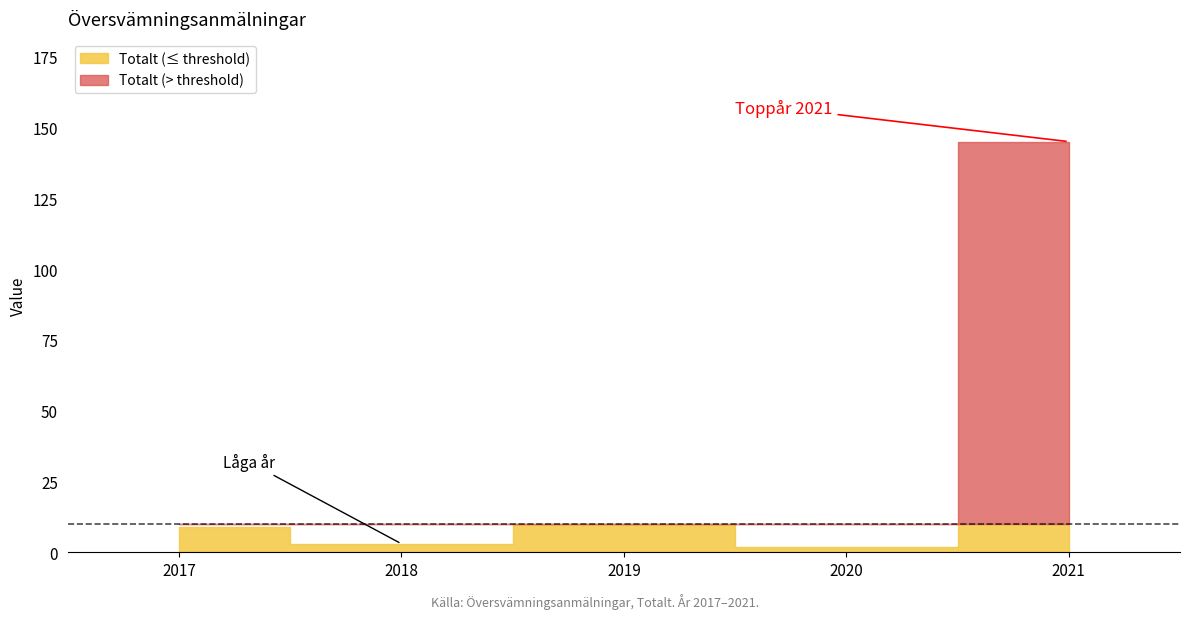

Reading left to right, list all the values displayed in this chart.

2017=9	2018=3	2019=10	2020=2	2021=145